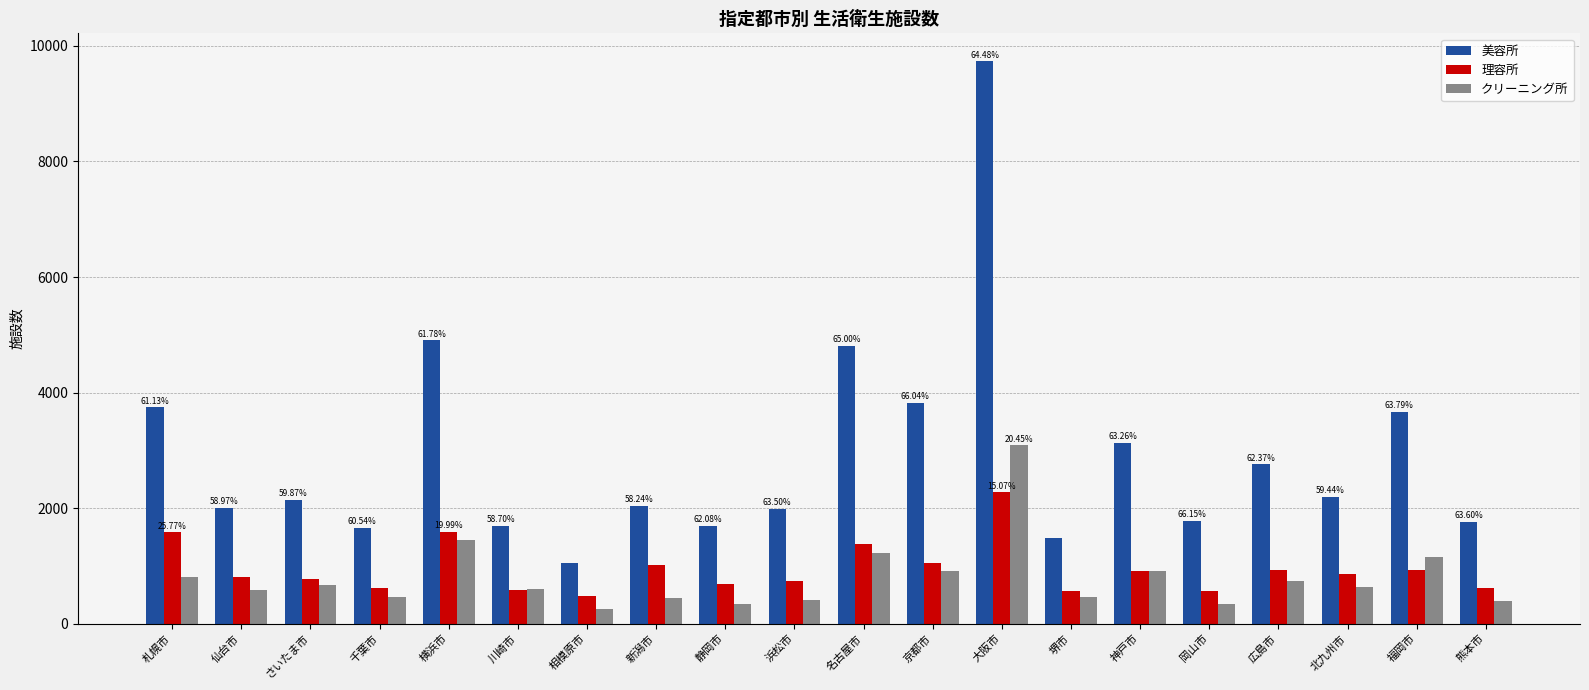

What is the sum of the 理容所 values at 広島市 and 京都市?

1971